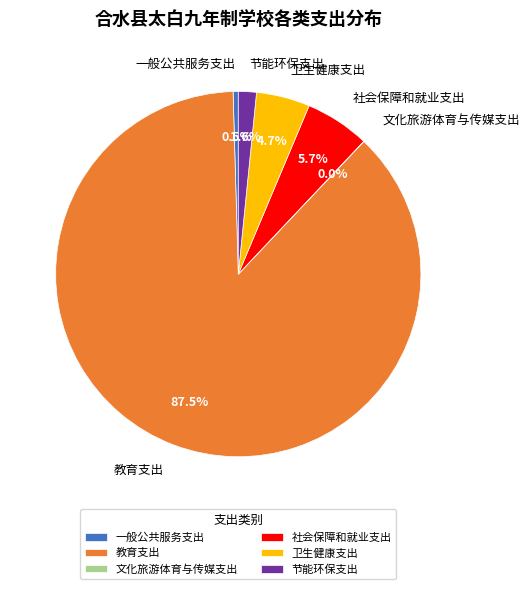

Is the sum of 教育支出 and 社会保障和就业支出 greater than half?

Yes